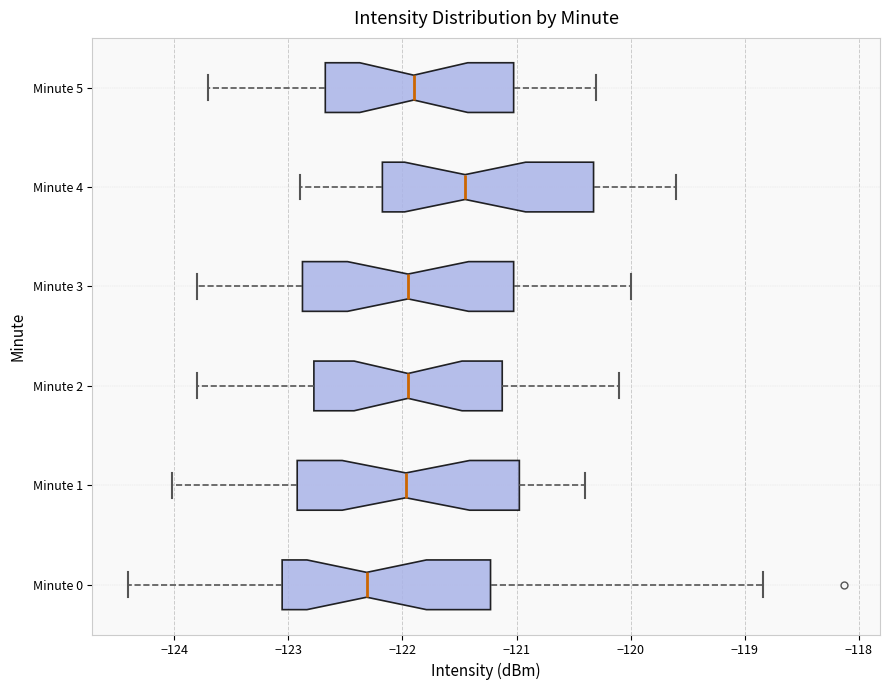

Reading bottom to top, transcribe this box plot: for each box, give where its median line is, the range the box spans, and where its two whiskers end, as read against the x-axis. The values are not printed on the chart, so give them approximately, as read against the axis.

Minute 0: median -122.3, box -123.1 to -121.2, whiskers -124.4 to -118.8
Minute 1: median -122.0, box -122.9 to -121.0, whiskers -124.0 to -120.4
Minute 2: median -121.9, box -122.8 to -121.1, whiskers -123.8 to -120.1
Minute 3: median -121.9, box -122.9 to -121.0, whiskers -123.8 to -120.0
Minute 4: median -121.4, box -122.2 to -120.3, whiskers -122.9 to -119.6
Minute 5: median -121.9, box -122.7 to -121.0, whiskers -123.7 to -120.3